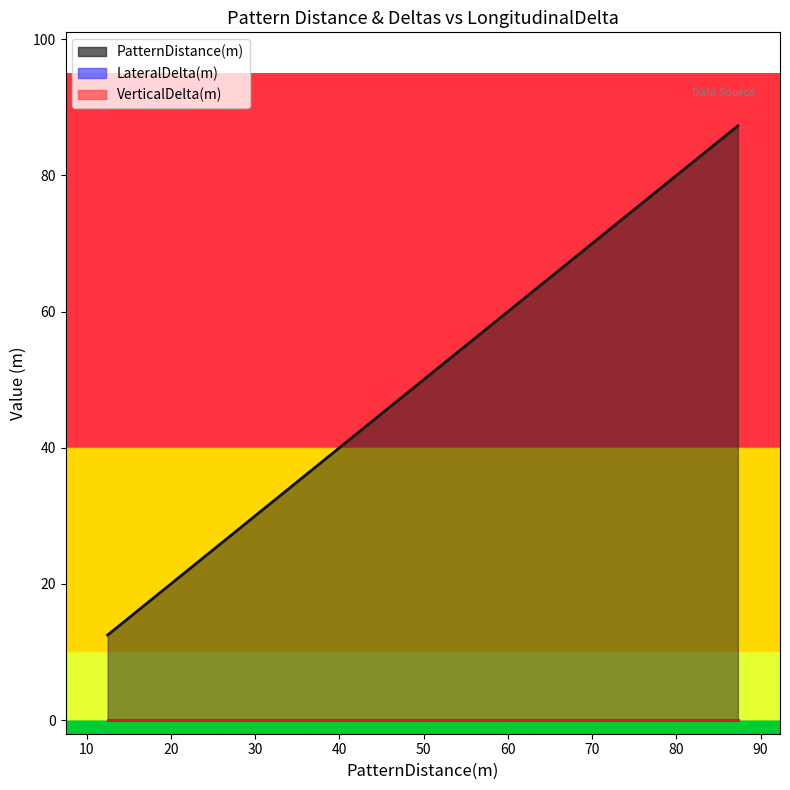

What is the total value across all series at 0?

12.5